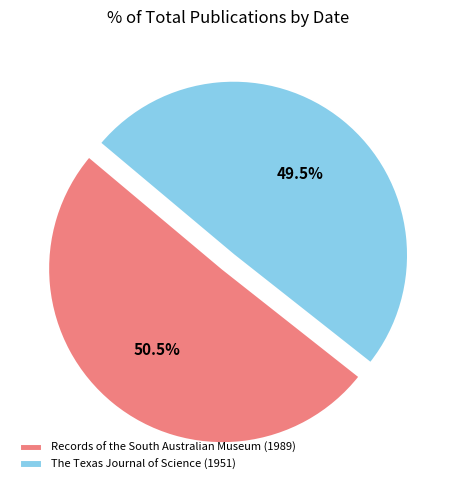

Between The Texas Journal of Science (1951) and Records of the South Australian Museum (1989), which is larger?

Records of the South Australian Museum (1989)